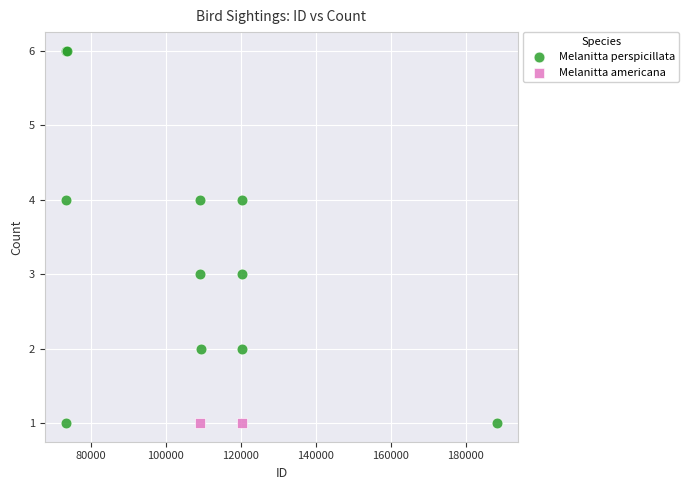

What are all the series names shown in the legend?

Melanitta perspicillata, Melanitta americana